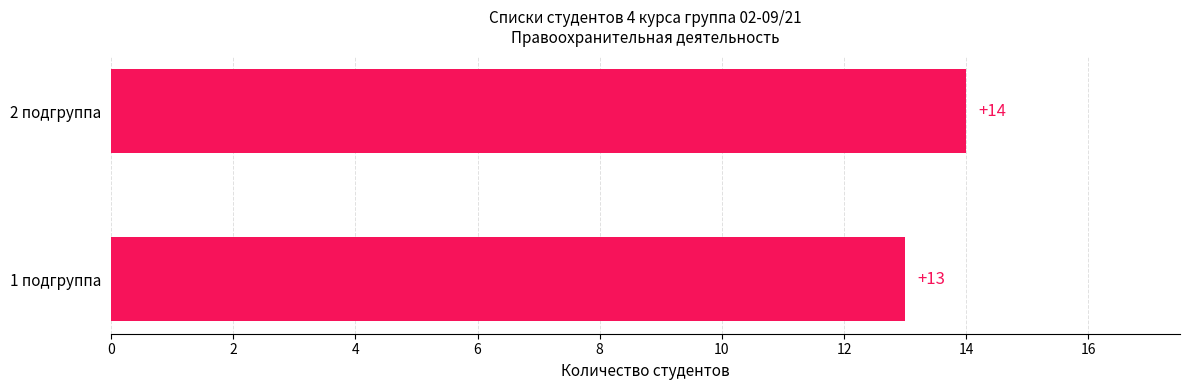

The chart shows a value of 5 at 2 подгруппа. True or false?

False